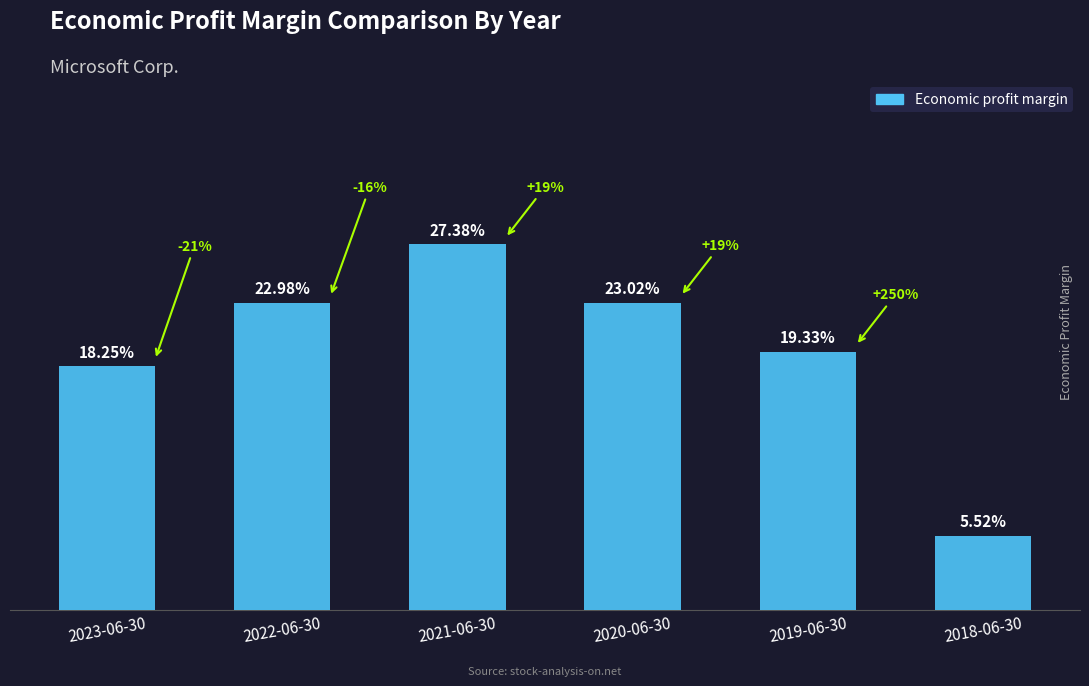

Does the chart contain any negative values?

No